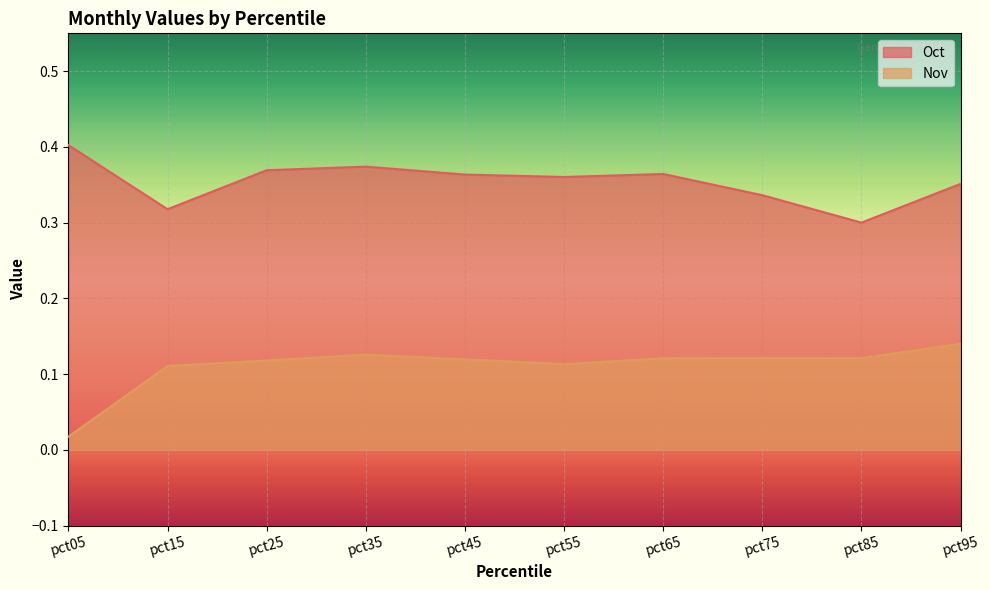

How many lines are shown in the chart?

2